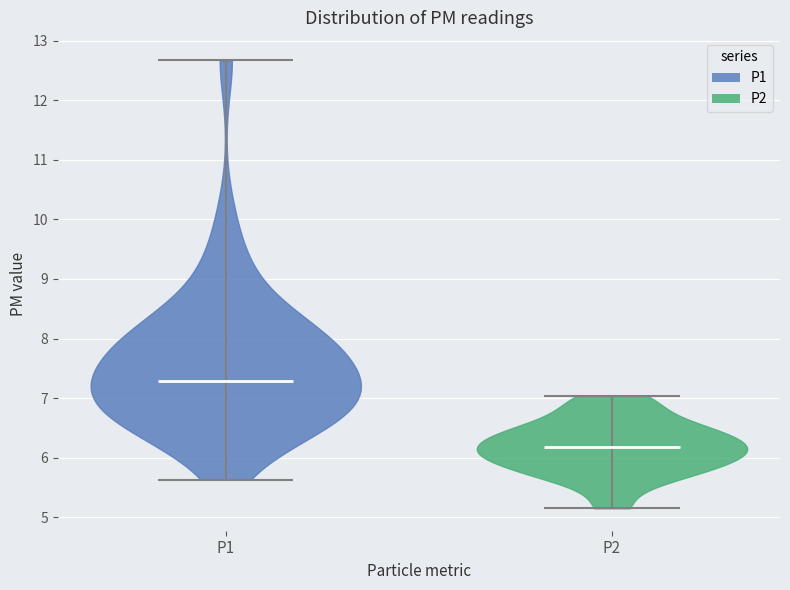

Which violin has the highest median line?

P1